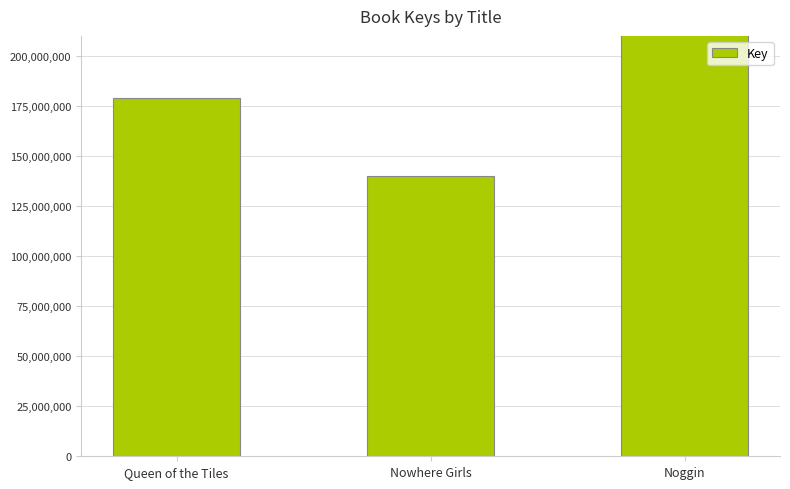

What is the difference between the maximum and minimum values?

263211263